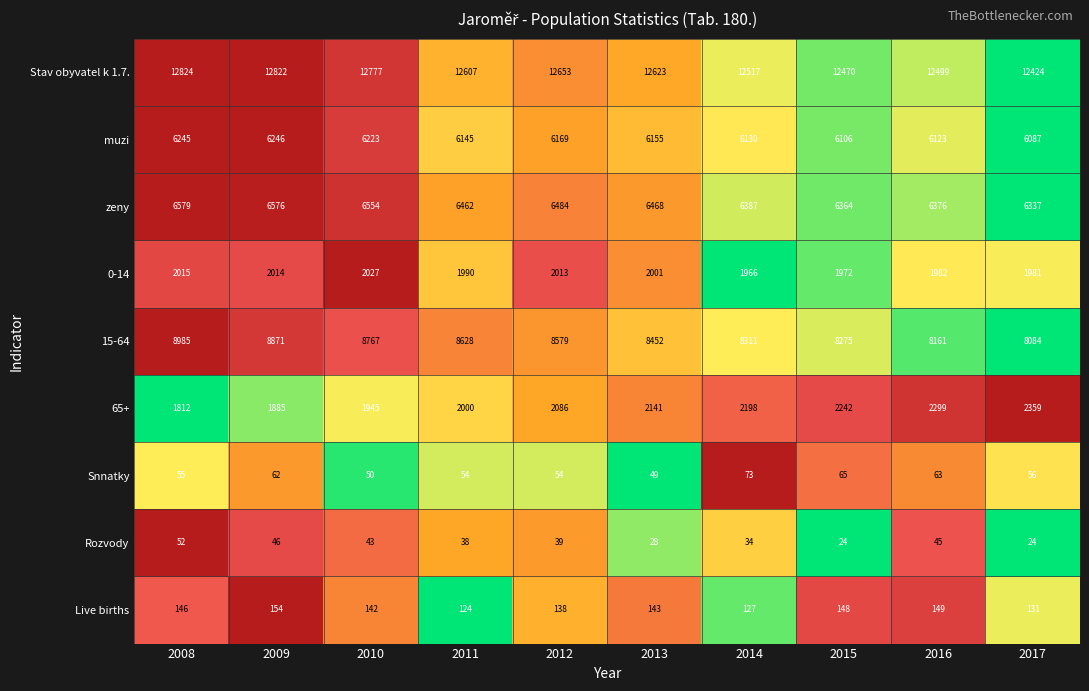

At which label is Live births closest to 139?

2012